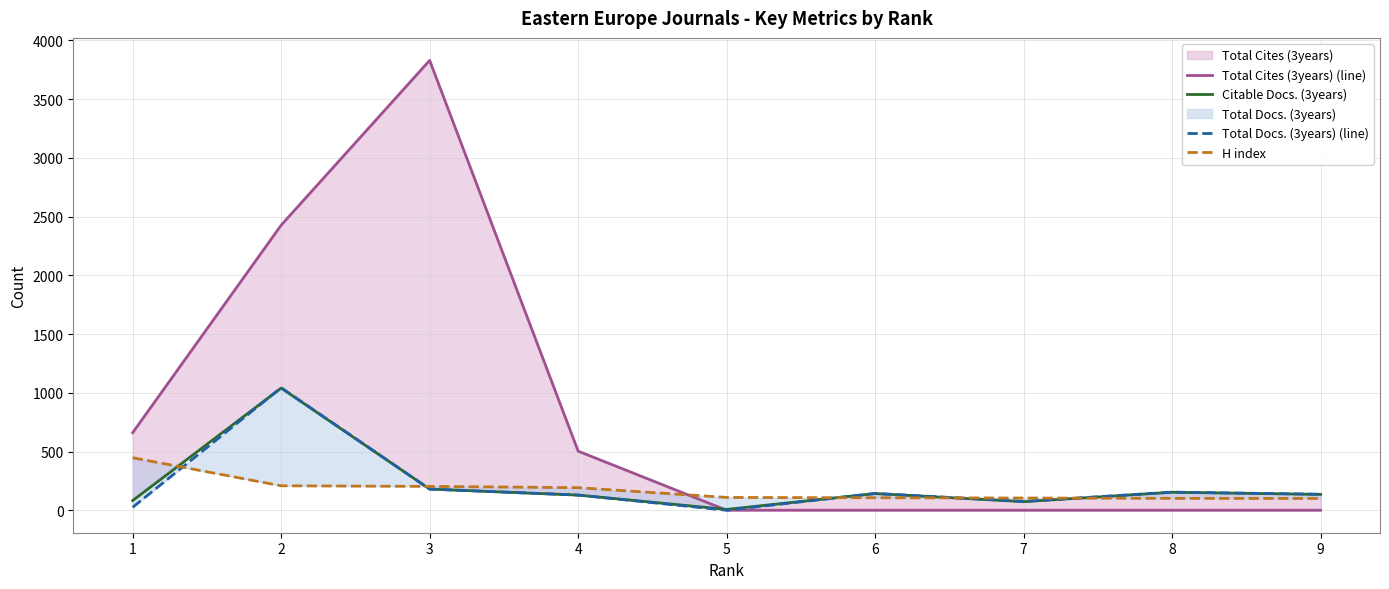

Does the chart have visible grid lines?

Yes